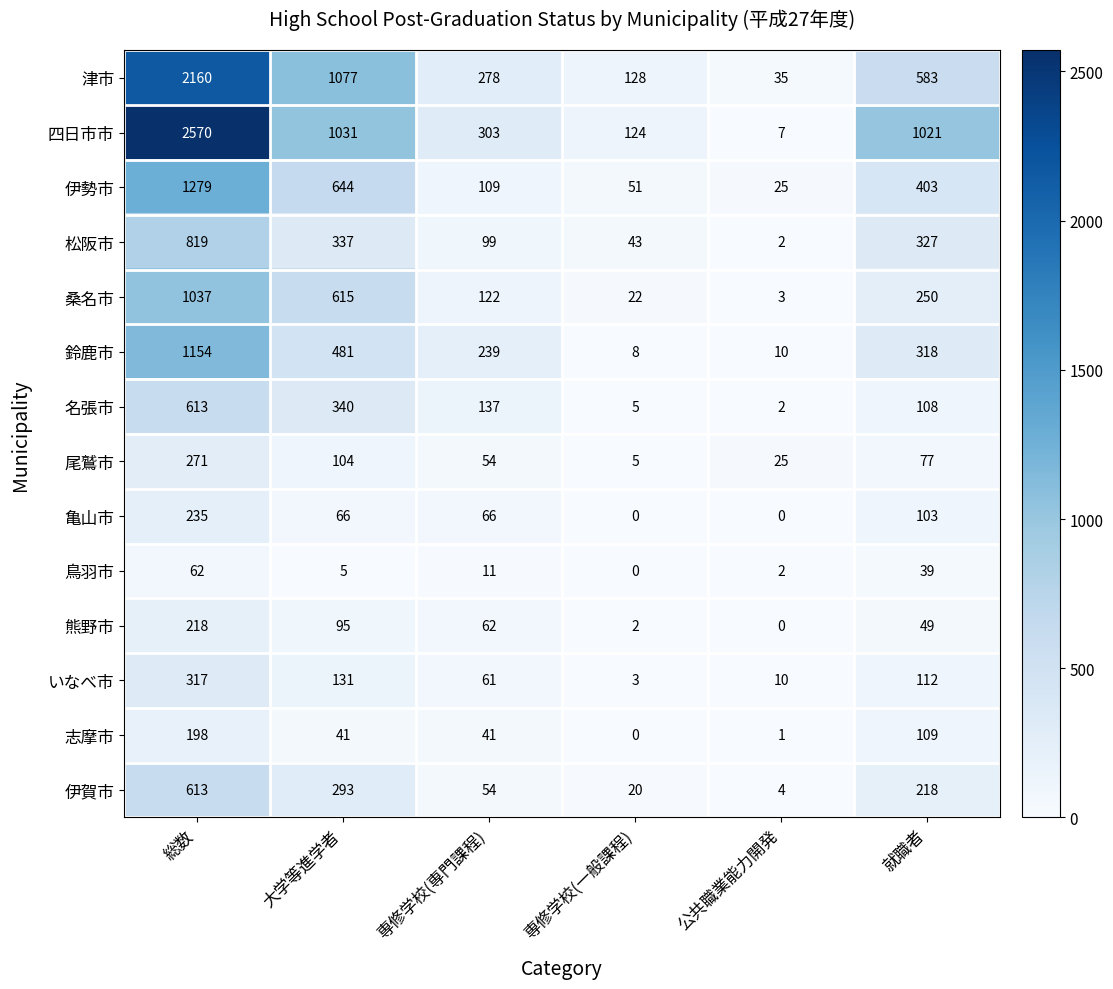

What is the average value of the 津市 series?

710